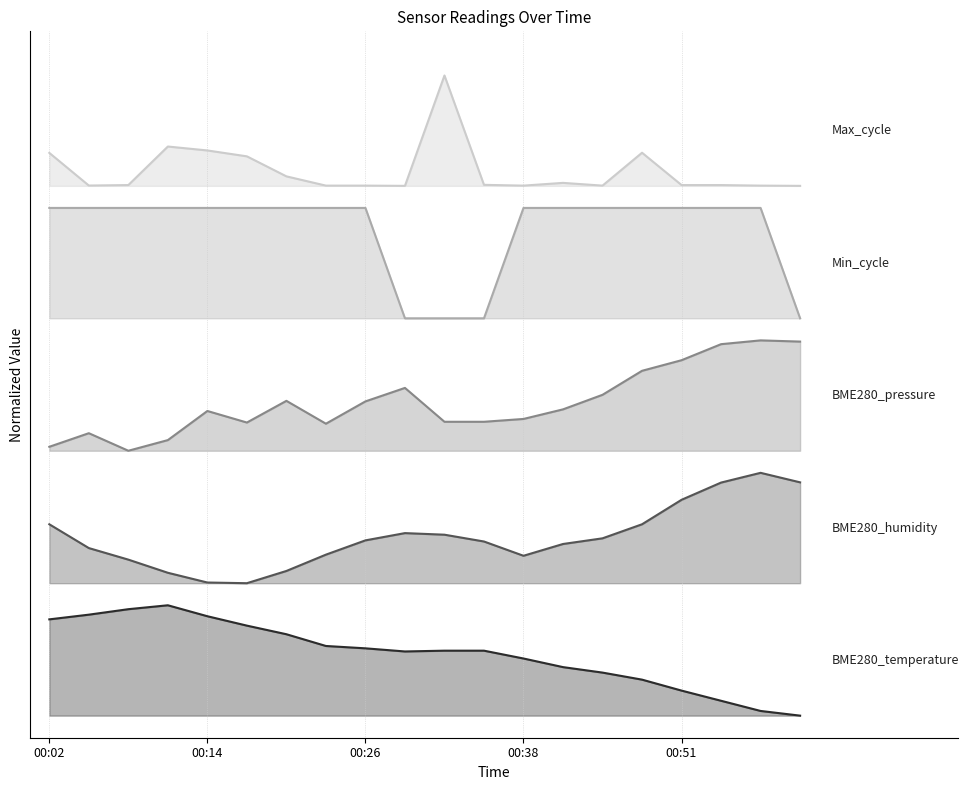

At which category is the sum across all series the highest?

00:57